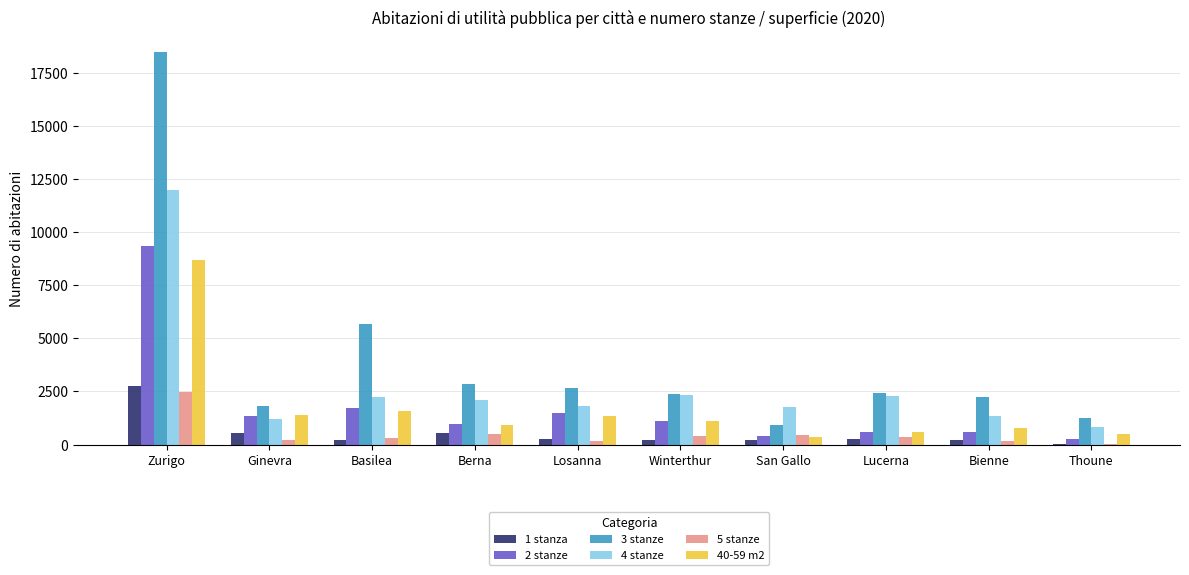

Between Zurigo and Berna, which series saw the biggest shift?

3 stanze